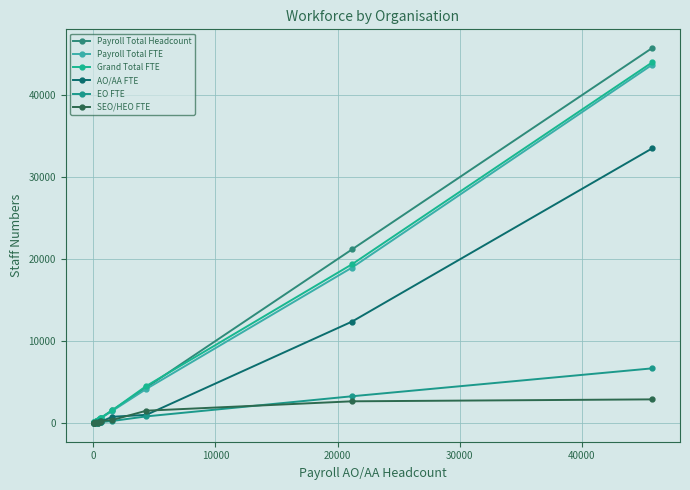

Reading left to right, what are all the values shown in this chart?

Payroll Total Headcount: 31.0	47.0	74.0	76.0	92.0	213.0	350.0	512.0	631.0	1560.0	4347.0	21198.0	45766.0
Payroll Total FTE: 30.6	46.3	68.4	73.6	91.1	208.0	323.7	485.0	599.2	1482.2	4163.3	18979.6	43723.2
Grand Total FTE: 30.6	46.3	70.2	73.6	91.1	222.8	339.9	583.0	632.1	1560.3	4520.9	19381.4	44012.4
AO/AA FTE: 0.0	4.0	0.0	13.0	23.4	16.4	0.0	251.2	165.1	760.7	992.3	12383.8	33517.5
EO FTE: 0.0	17.0	0.0	18.8	45.7	37.9	0.0	155.4	121.1	245.3	805.8	3262.2	6667.1
SEO/HEO FTE: 0.0	18.8	0.0	24.0	14.6	109.1	0.0	66.8	245.9	368.3	1500.4	2645.1	2881.5